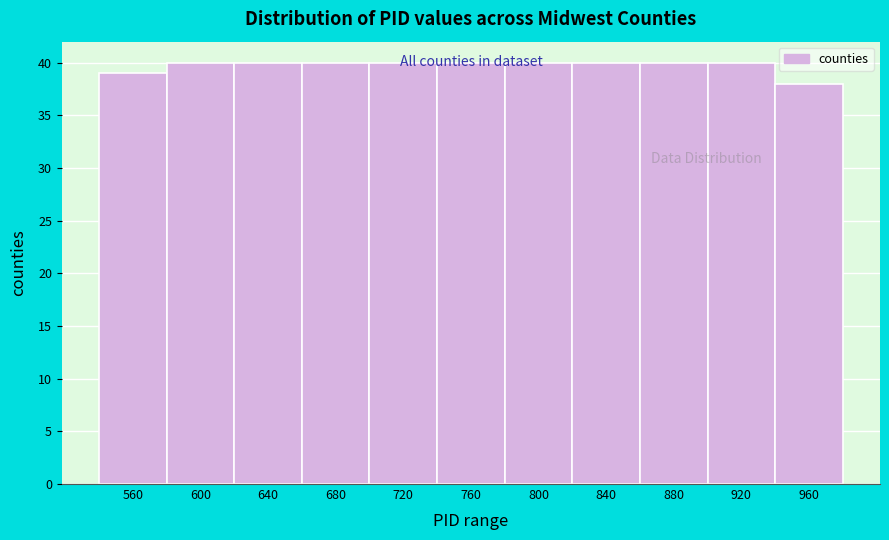

What is the value of the 9th bar from the left?

40